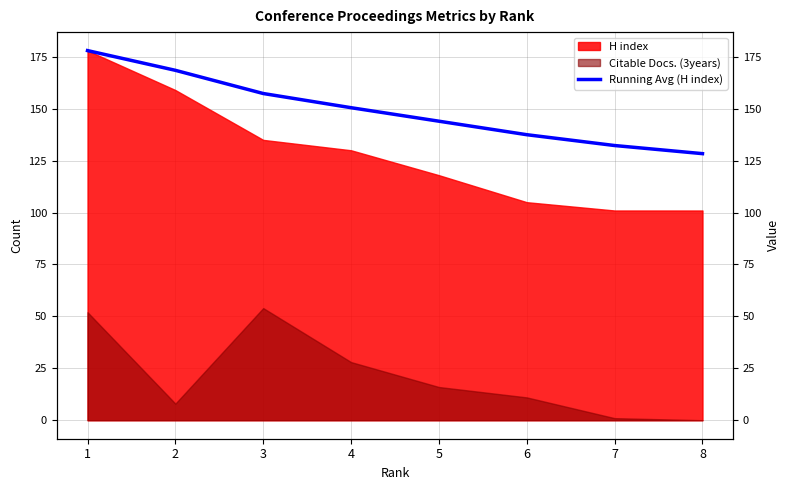

The chart shows a value of 70.0 at 7. True or false?

False